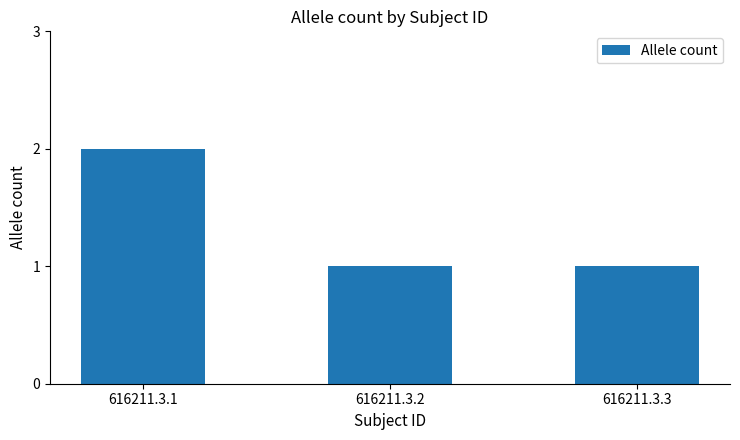

The chart shows a value of 1 at 616211.3.3. True or false?

True